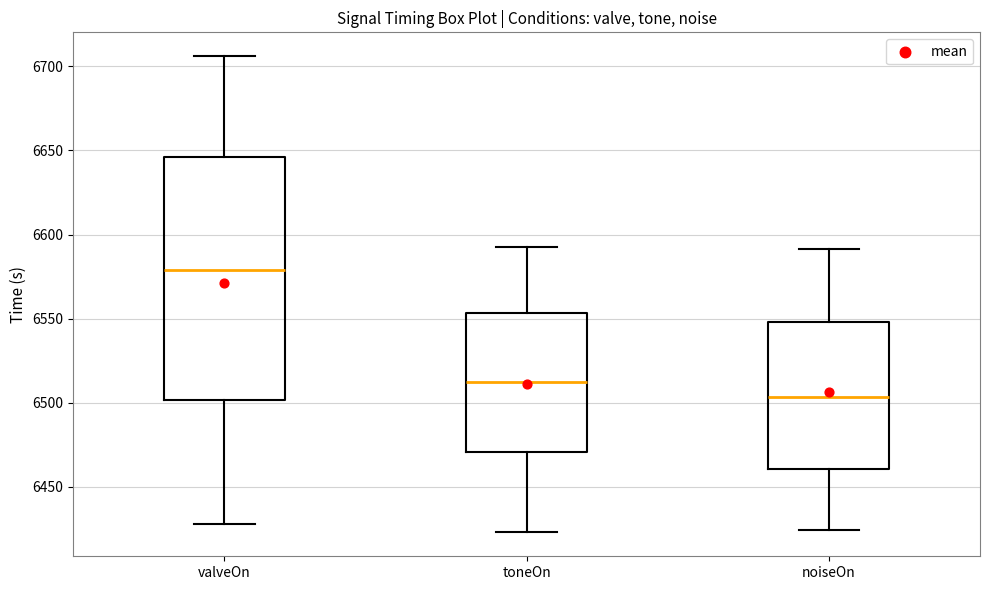

Where does the lower whisker of the box for valveOn end on the y-axis? The values are not printed on the chart, so give them approximately, as read against the axis.

6430